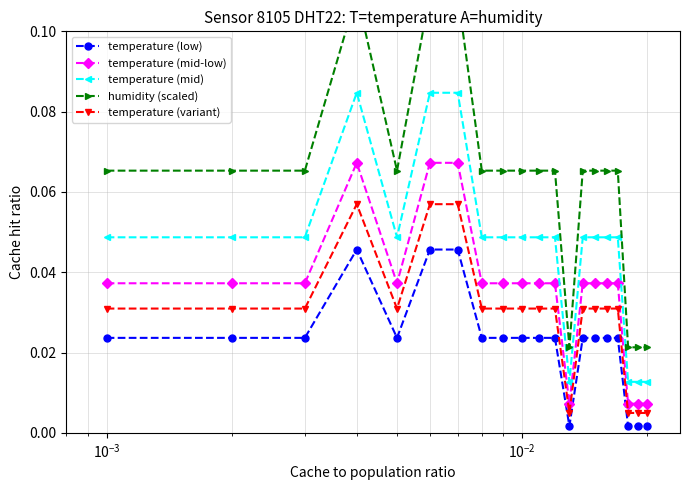

True or false: humidity (scaled) and temperature (mid-low) cross at least once.

False